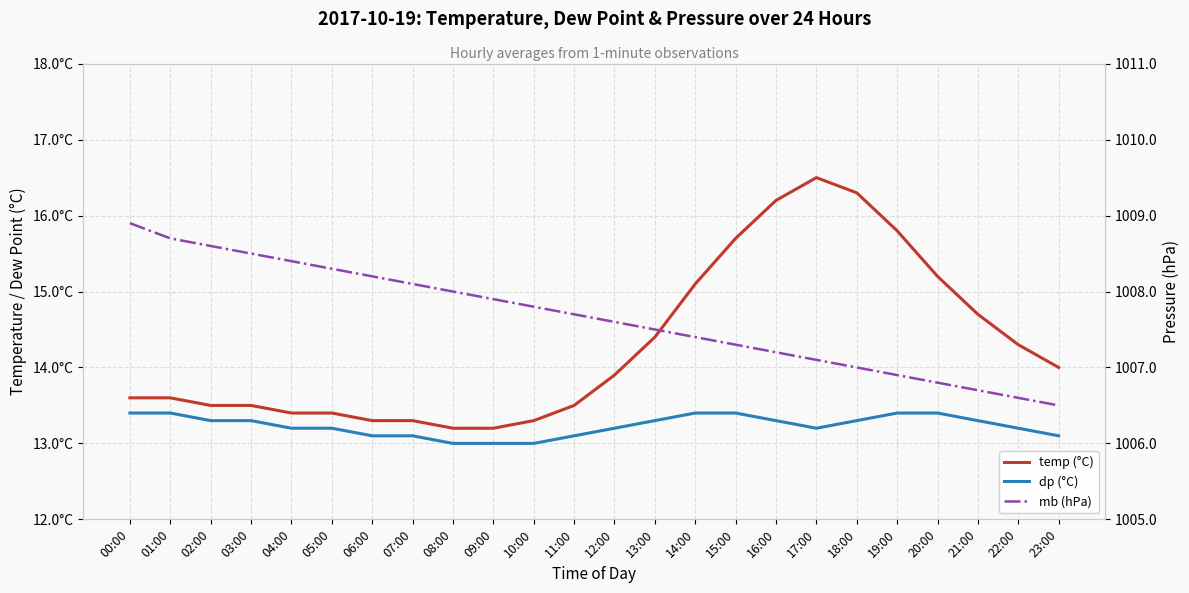

Count the dp (°C) values in the range 13 to 14.

24